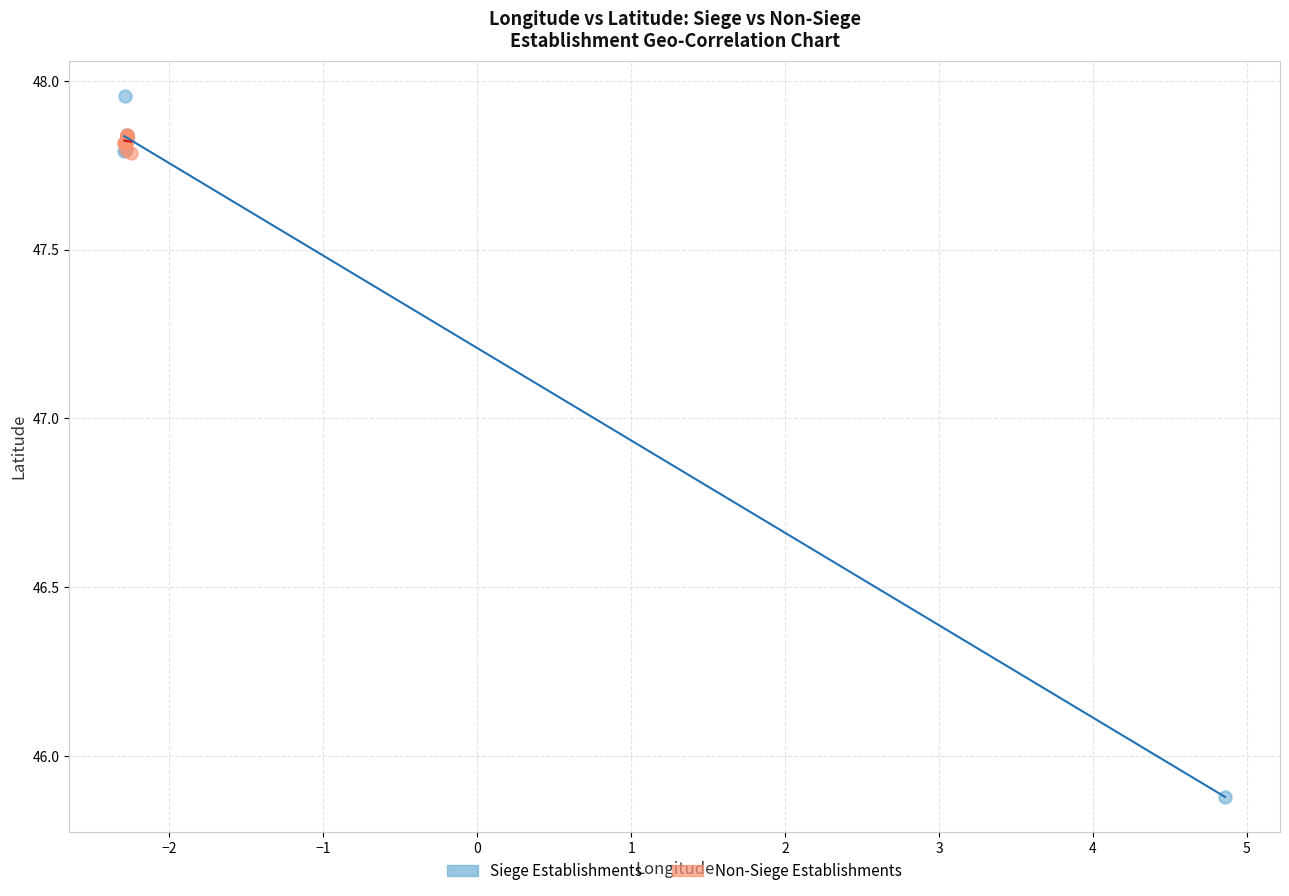

Which series reaches the maximum Y coordinate?

Siege Establishments